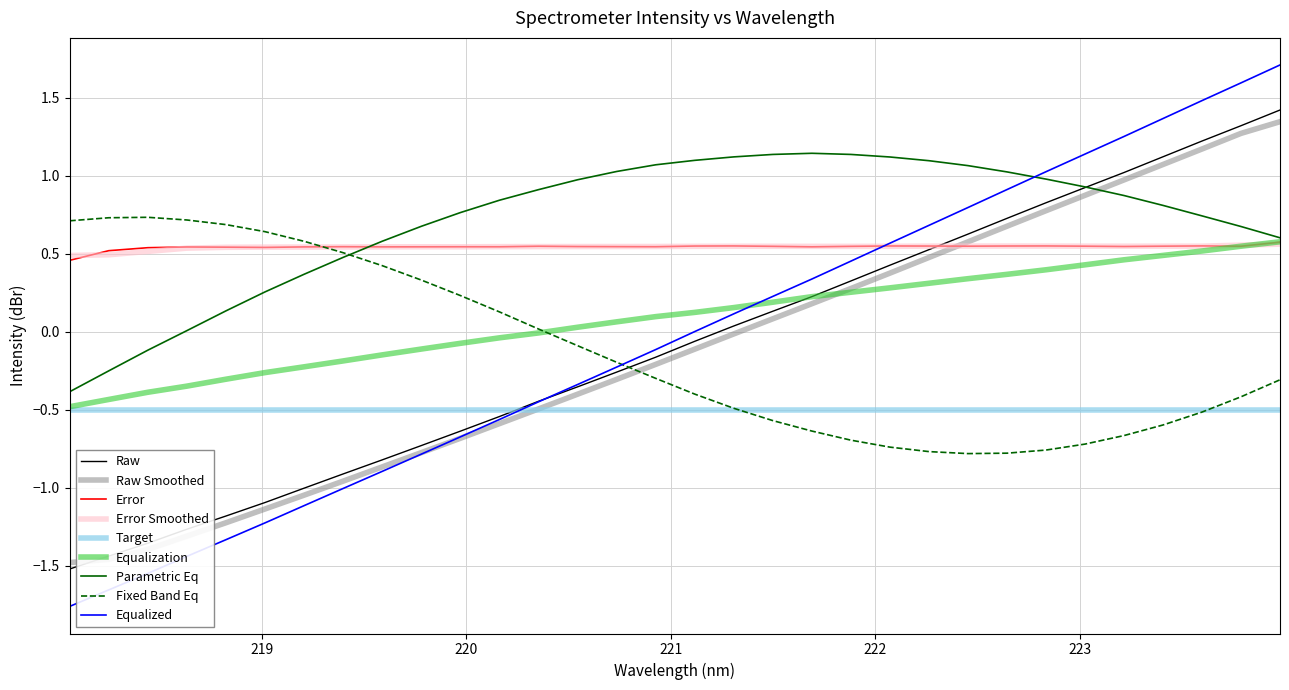

Which series has the largest total across all categories?

Parametric Eq